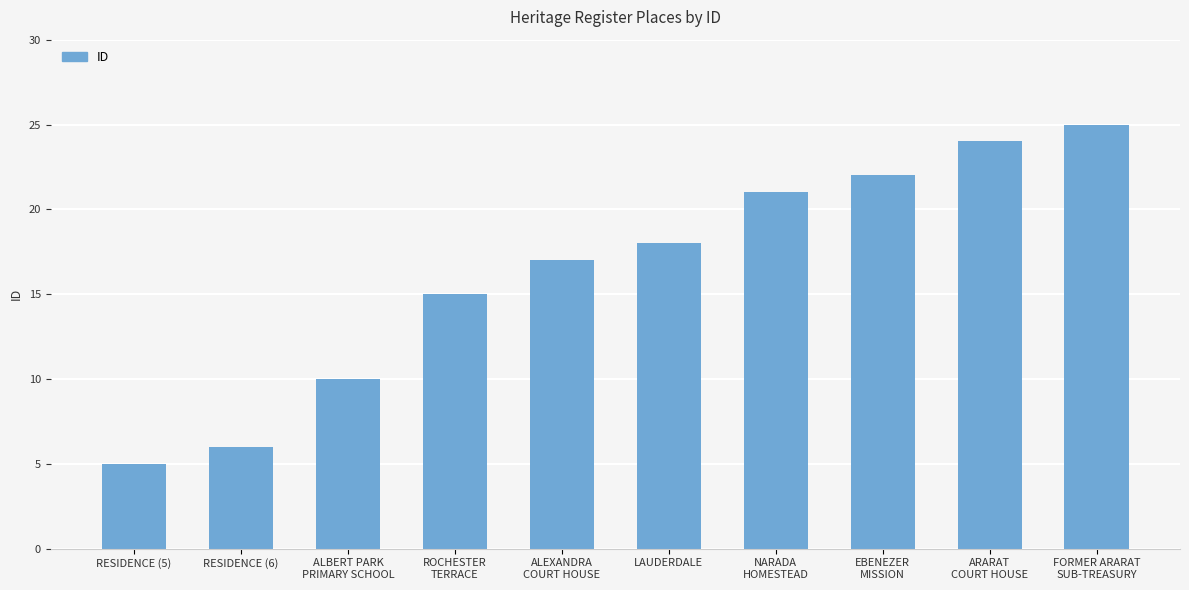

Reading left to right, list all the values displayed in this chart.

RESIDENCE (5)=5	RESIDENCE (6)=6	ALBERT PARK
PRIMARY SCHOOL=10	ROCHESTER
TERRACE=15	ALEXANDRA
COURT HOUSE=17	LAUDERDALE=18	NARADA
HOMESTEAD=21	EBENEZER
MISSION=22	ARARAT
COURT HOUSE=24	FORMER ARARAT
SUB-TREASURY=25